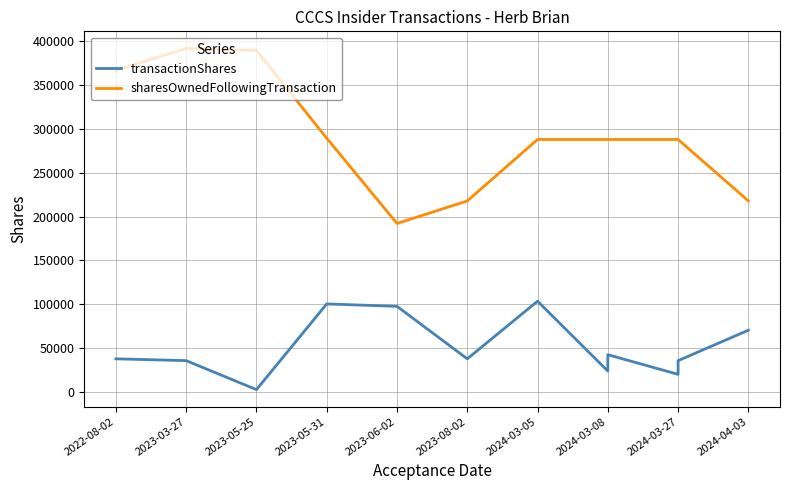

What is the maximum value for sharesOwnedFollowingTransaction?

392120